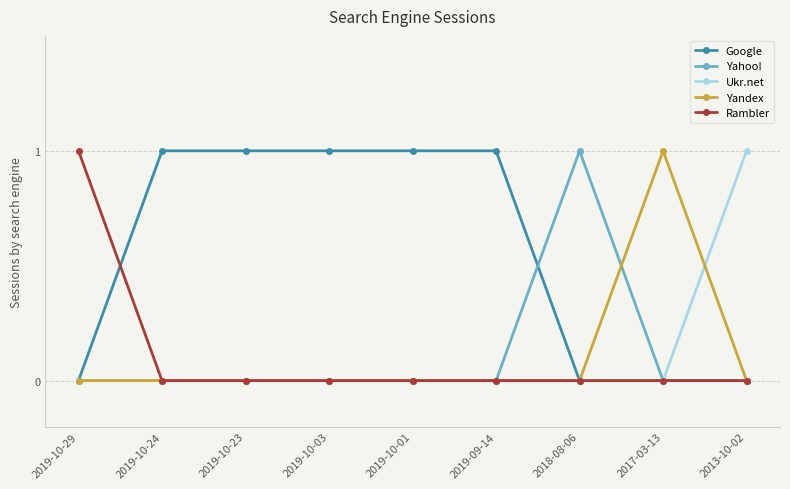

What is the label of the 5th point from the right?

2019-10-01